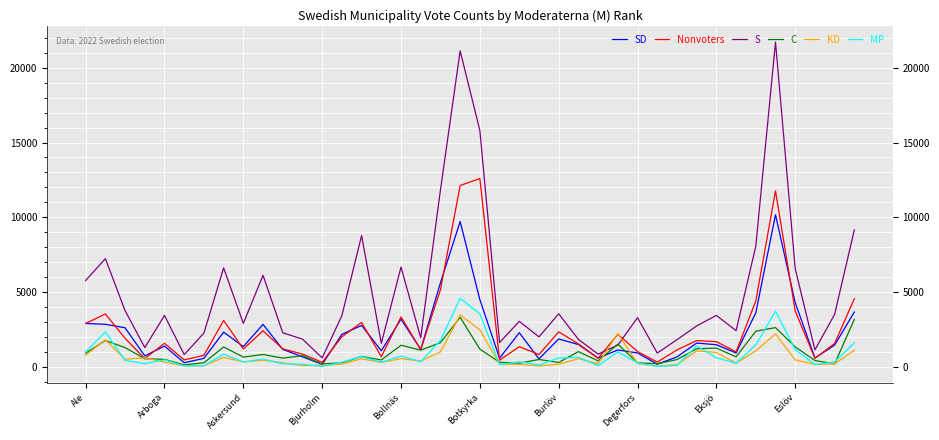

Which series ends up on top after the final intersection of S and C?

S